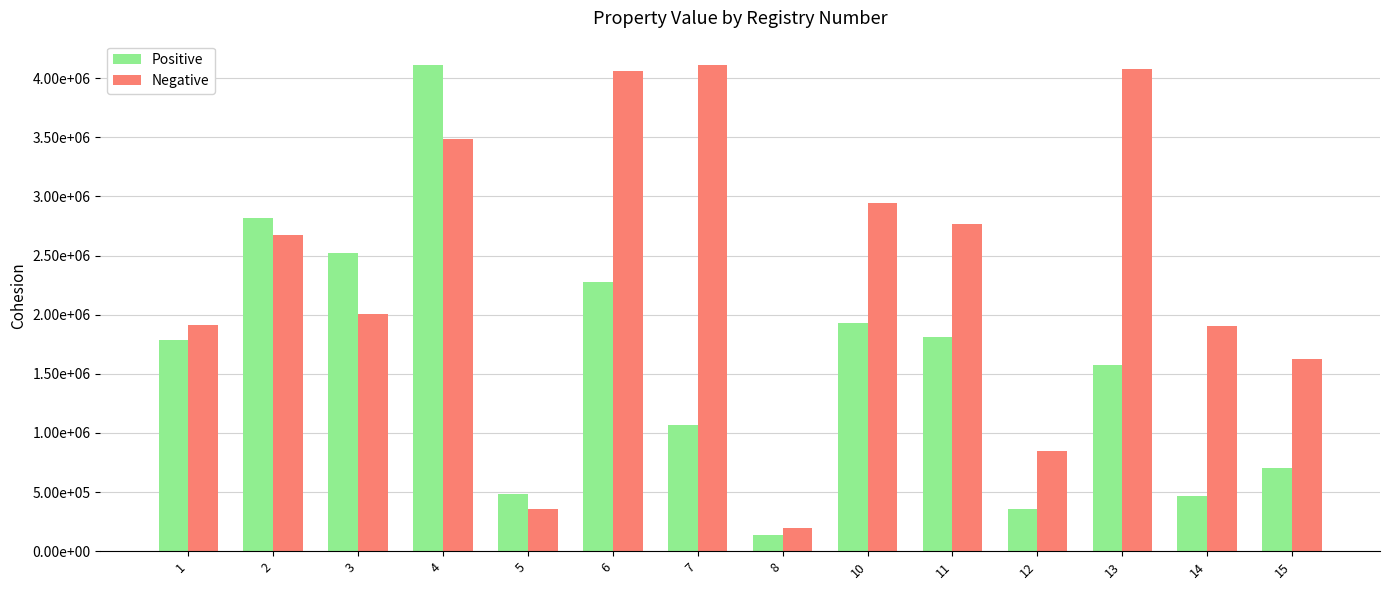

What is the difference between the second highest and second lowest values in the Positive series?

2460691.7